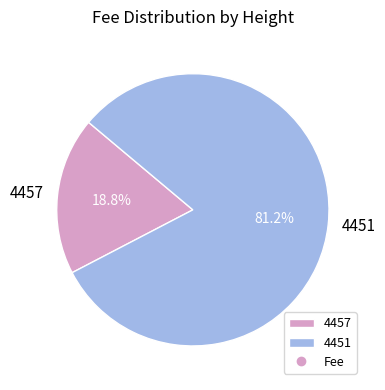

What is the ratio of the value at 4457 to the value at 4451?

0.2